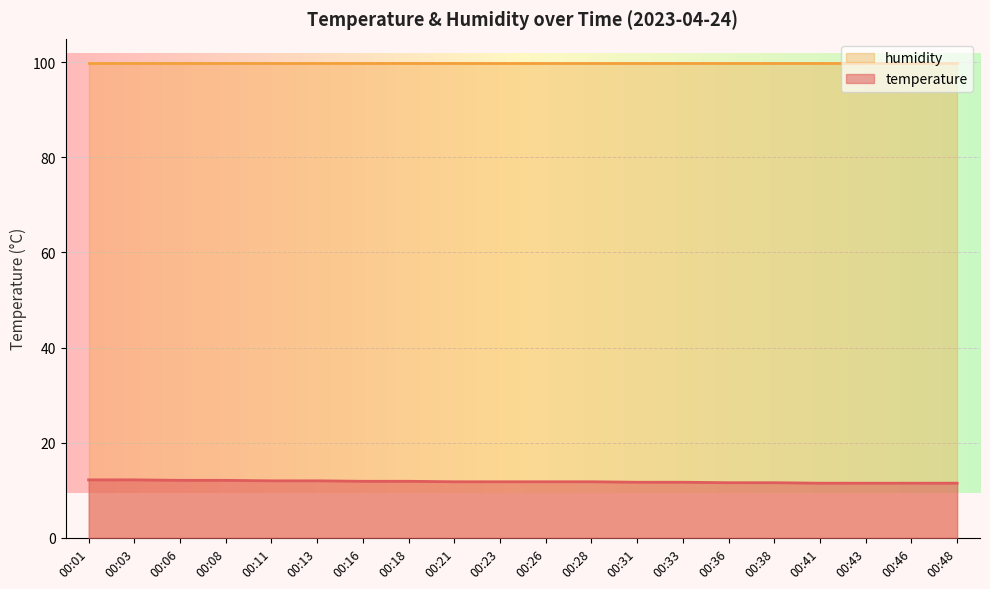

List the labels in order of value, largest first.

00:01, 00:03, 00:06, 00:08, 00:11, 00:13, 00:16, 00:18, 00:21, 00:23, 00:26, 00:28, 00:31, 00:33, 00:36, 00:38, 00:41, 00:43, 00:46, 00:48